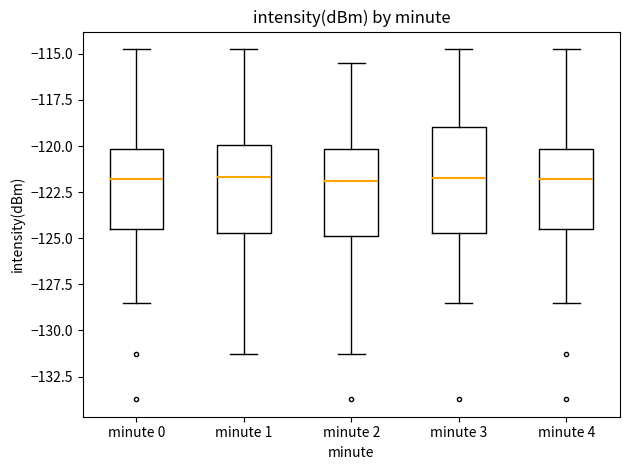

Which box is the tallest, from its lower edge to its upper edge?

minute 3